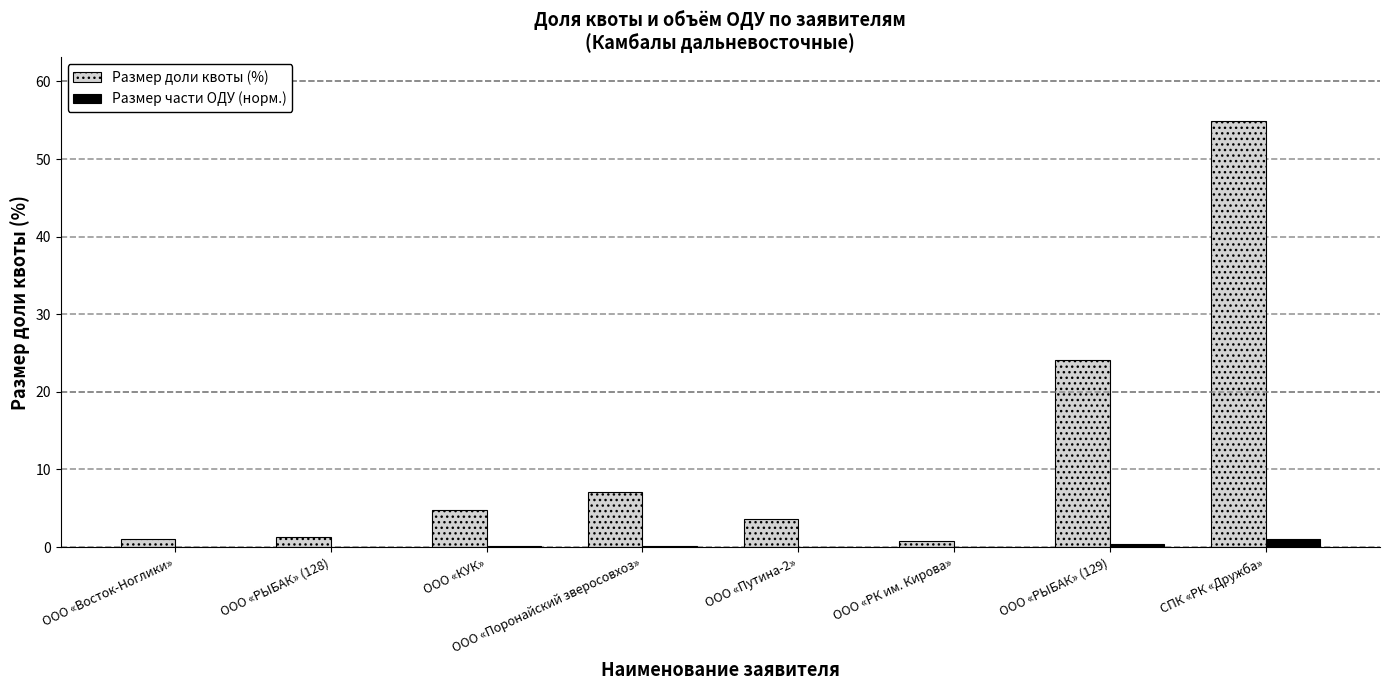

Count the number of categories in the chart.

8